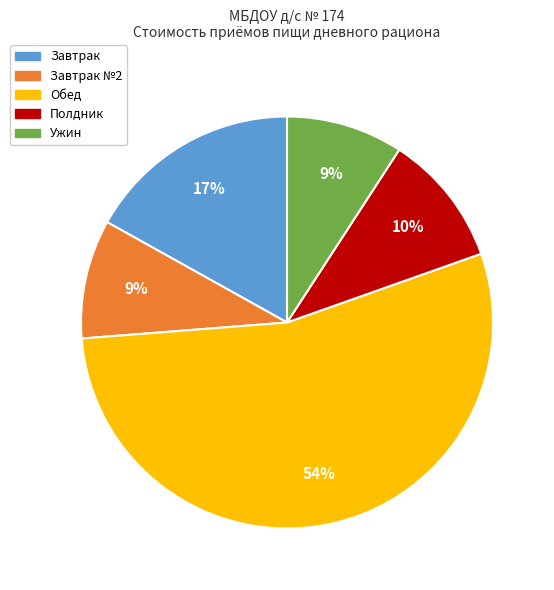

Is there a majority slice in this chart?

Yes